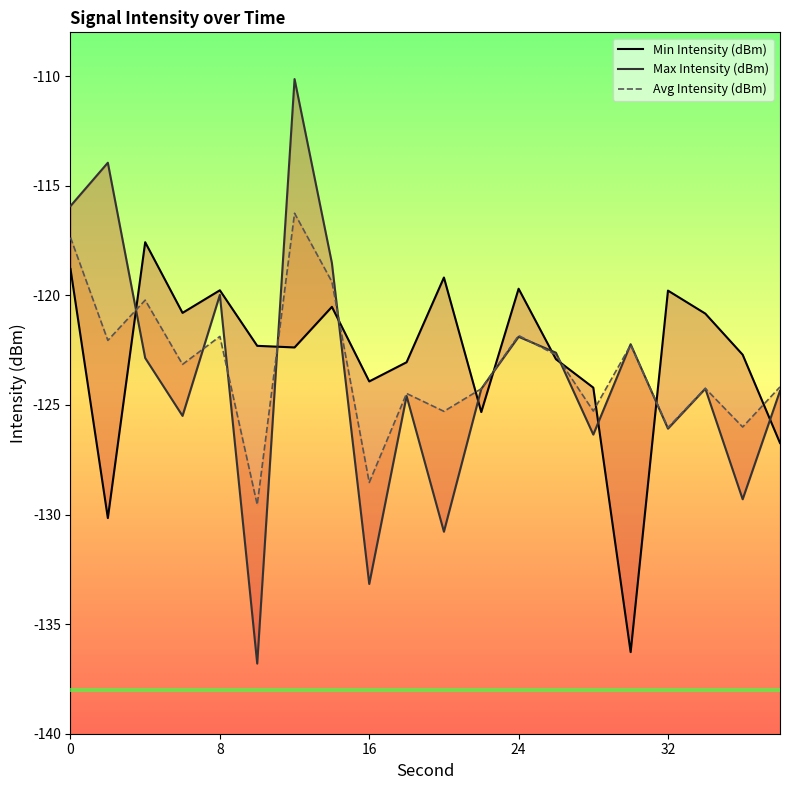

Read the Max Intensity (dBm) value at 13.

-122.6